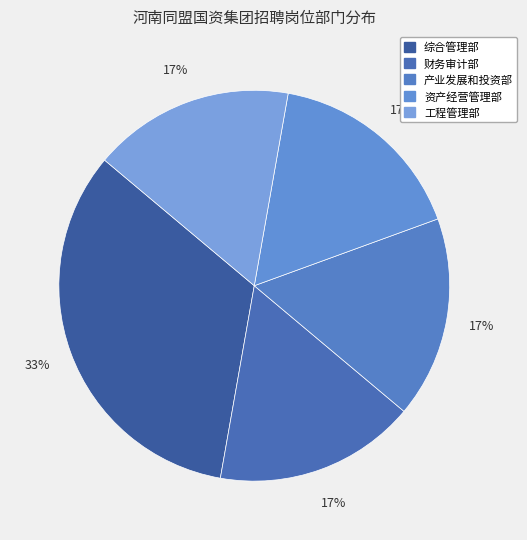

Rank the categories by value from highest to lowest.

综合管理部, 财务审计部, 产业发展和投资部, 资产经营管理部, 工程管理部